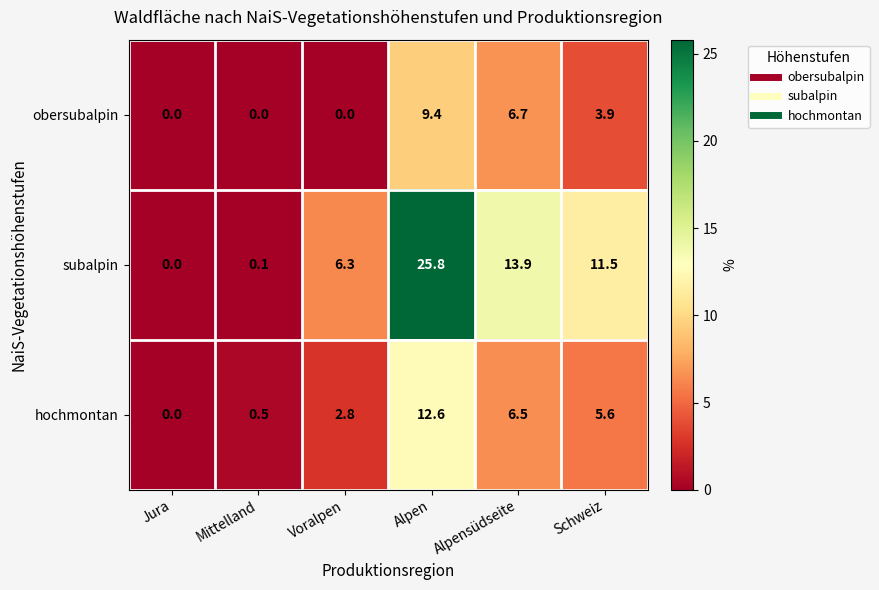

What is the average value of the subalpin series?

9.6